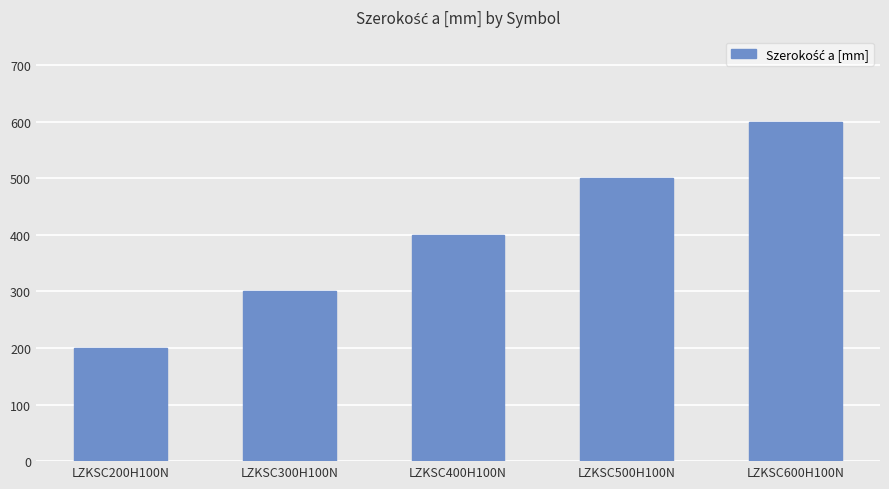

List the labels in order of value, smallest first.

LZKSC200H100N, LZKSC300H100N, LZKSC400H100N, LZKSC500H100N, LZKSC600H100N